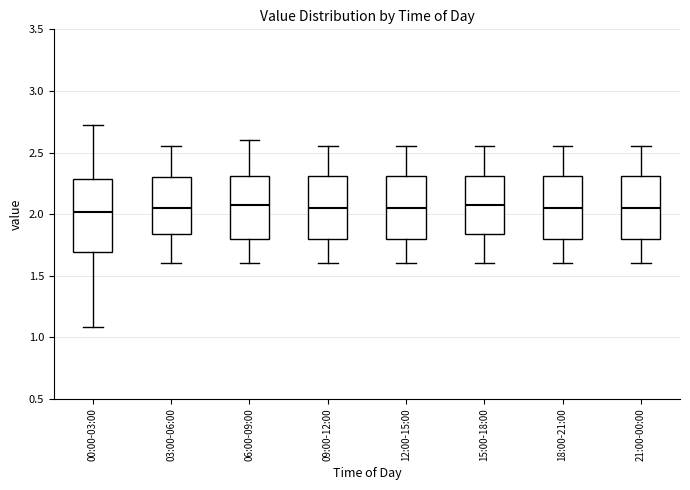

Reading left to right, transcribe this box plot: for each box, give where its median line is, the range the box spans, and where its two whiskers end, as read against the y-axis. The values are not printed on the chart, so give them approximately, as read against the axis.

00:00-03:00: median 2.00, box 1.70 to 2.30, whiskers 1.10 to 2.70
03:00-06:00: median 2.05, box 1.85 to 2.30, whiskers 1.60 to 2.55
06:00-09:00: median 2.10, box 1.80 to 2.30, whiskers 1.60 to 2.60
09:00-12:00: median 2.05, box 1.80 to 2.30, whiskers 1.60 to 2.55
12:00-15:00: median 2.05, box 1.80 to 2.30, whiskers 1.60 to 2.55
15:00-18:00: median 2.10, box 1.85 to 2.30, whiskers 1.60 to 2.55
18:00-21:00: median 2.05, box 1.80 to 2.30, whiskers 1.60 to 2.55
21:00-00:00: median 2.05, box 1.80 to 2.30, whiskers 1.60 to 2.55